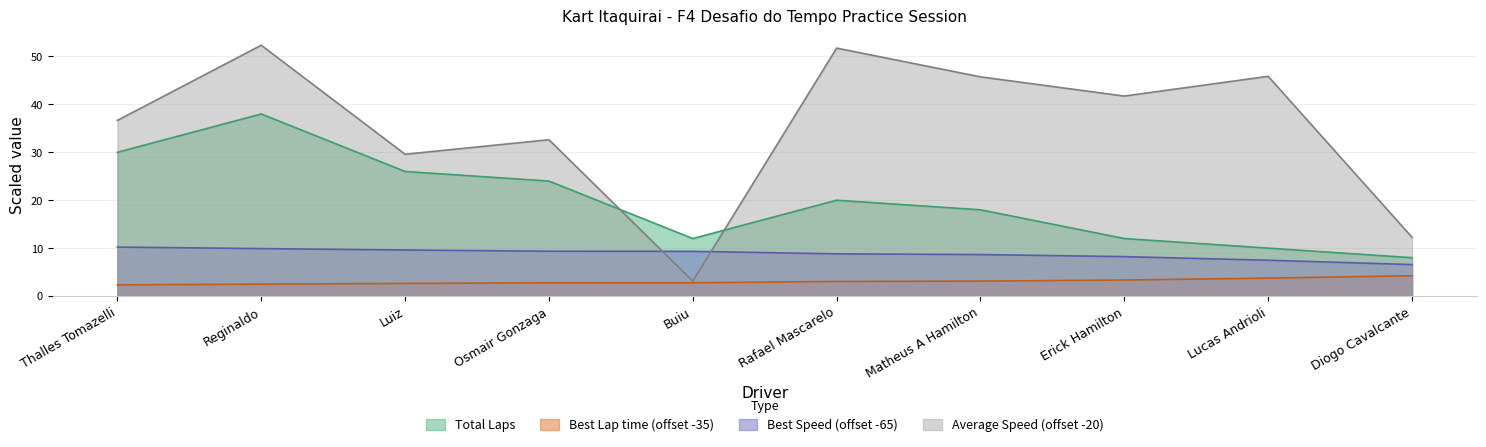

Which has a higher value, Matheus A Hamilton or Lucas Andrioli?

Matheus A Hamilton